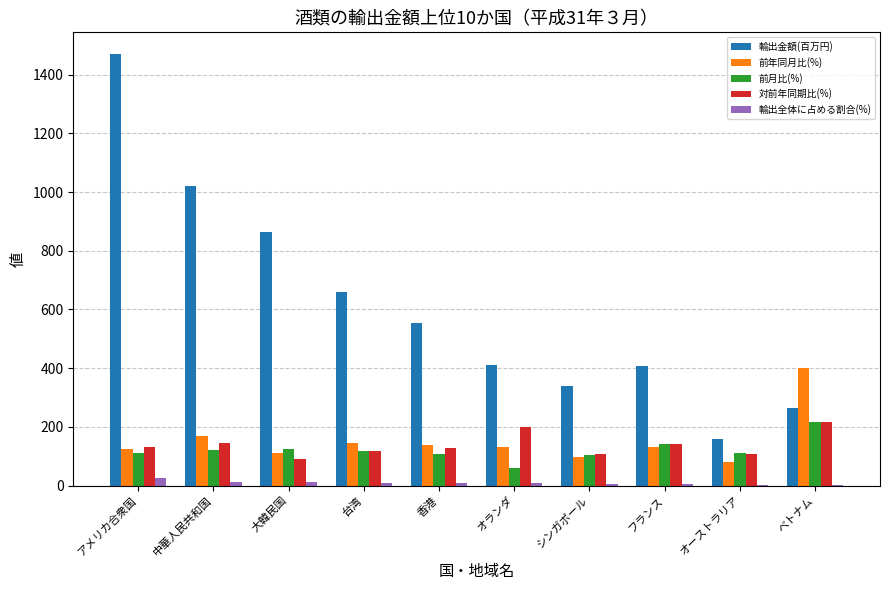

The value of 対前年同期比(%) at 香港 is 225.5. True or false?

False